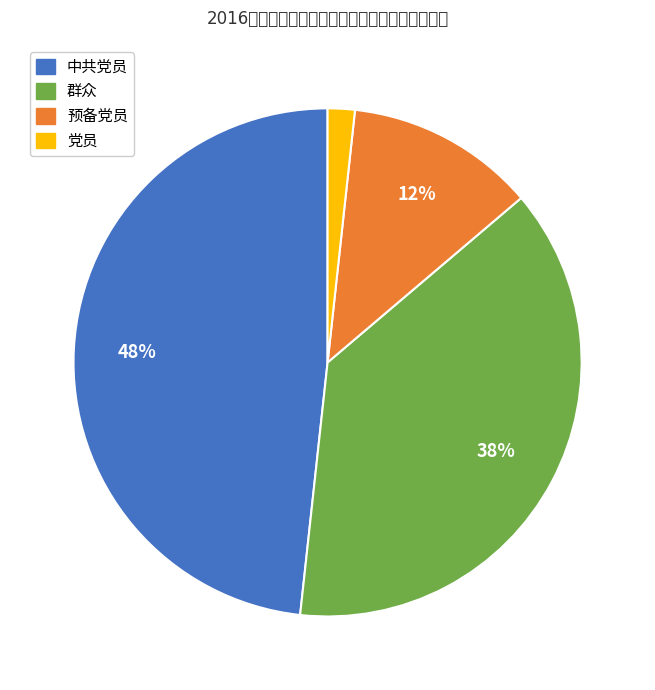

Count the number of slices in the pie.

4